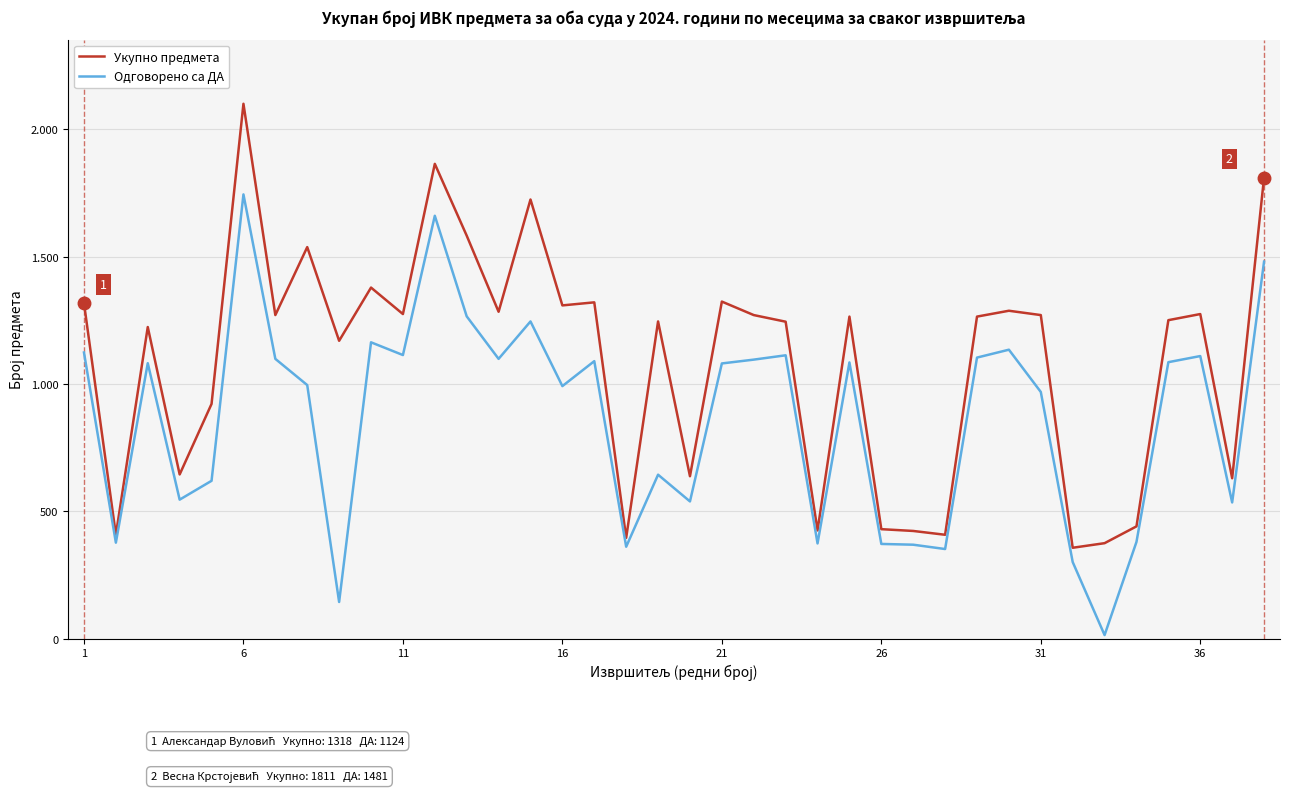

What are all the series names shown in the legend?

Укупно предмета, Одговорено са ДА